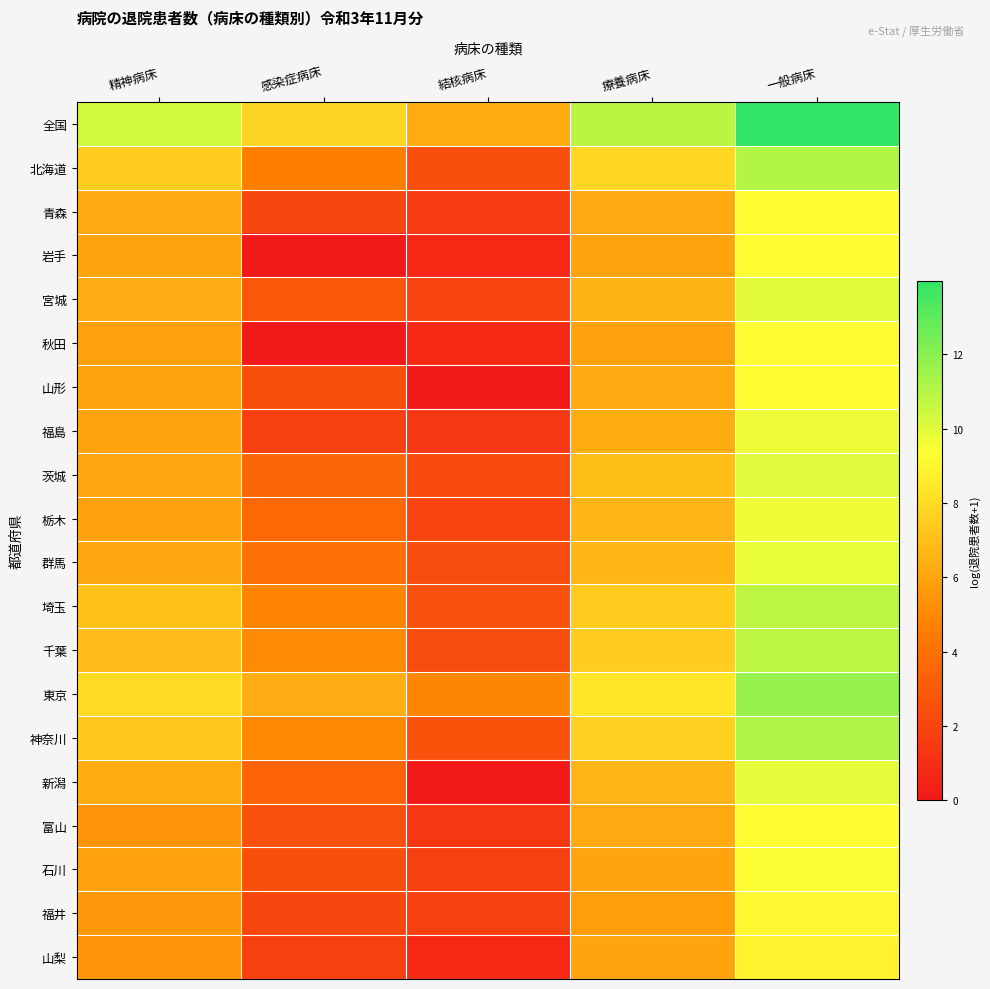

At which category does the chart reach its peak across all series?

一般病床